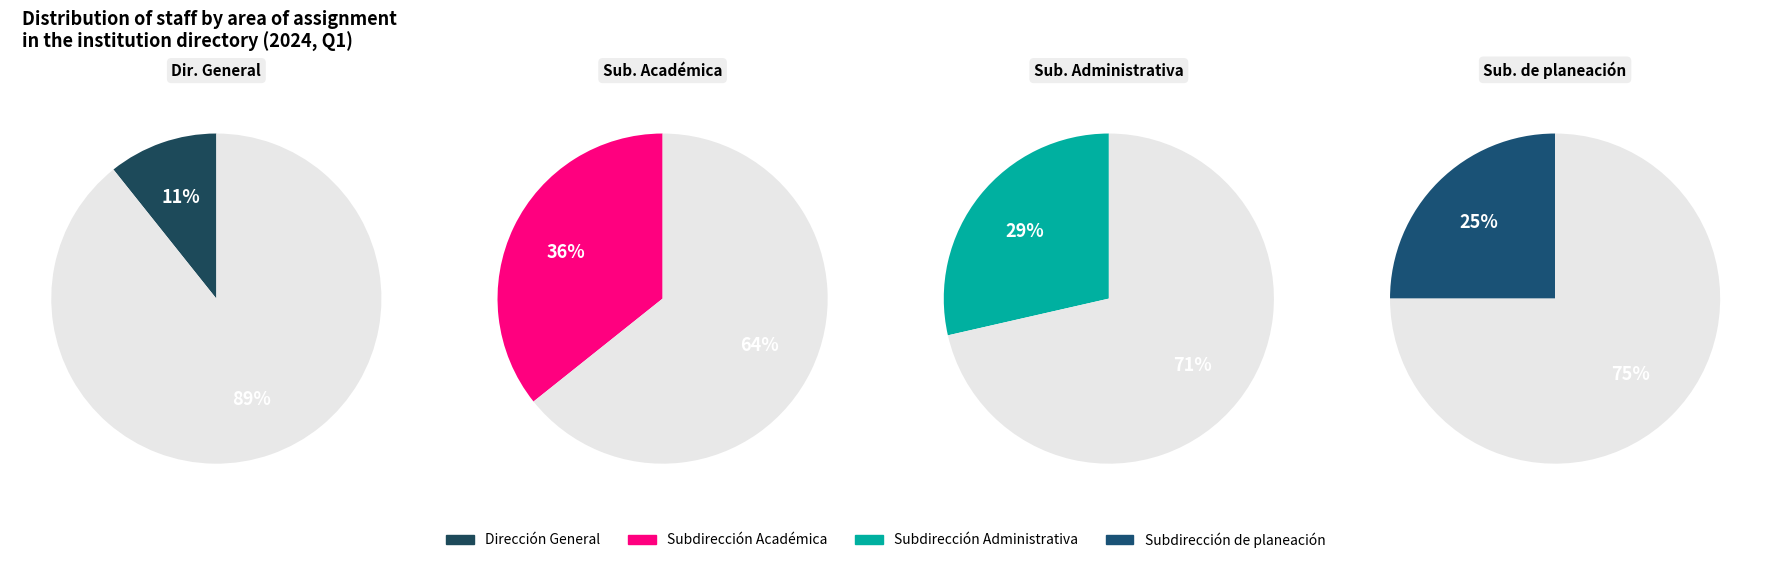

Does Subdirección Académica represent more than half of the total?

No